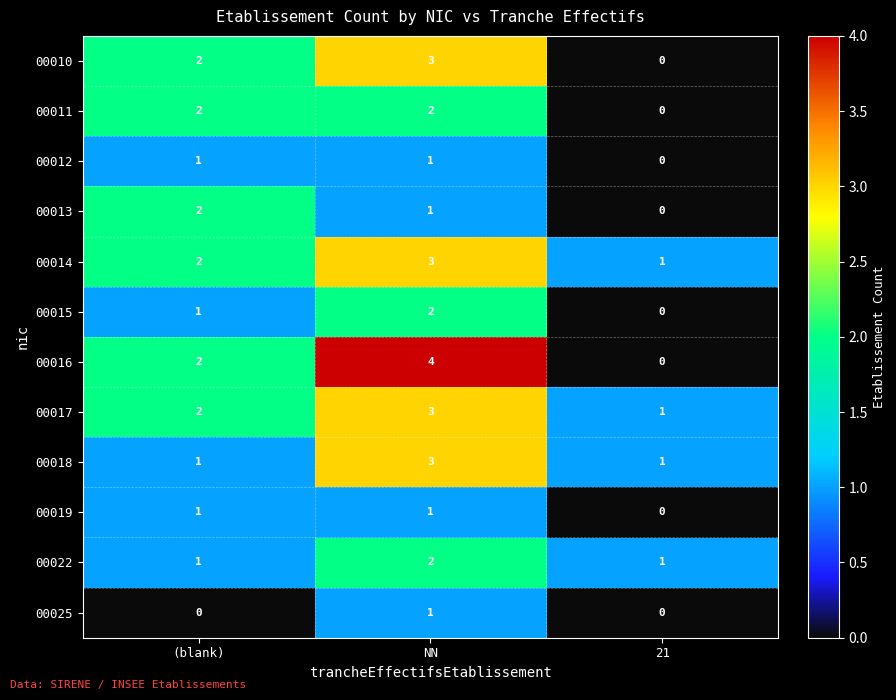

At which label is 00016 closest to 2?

(blank)